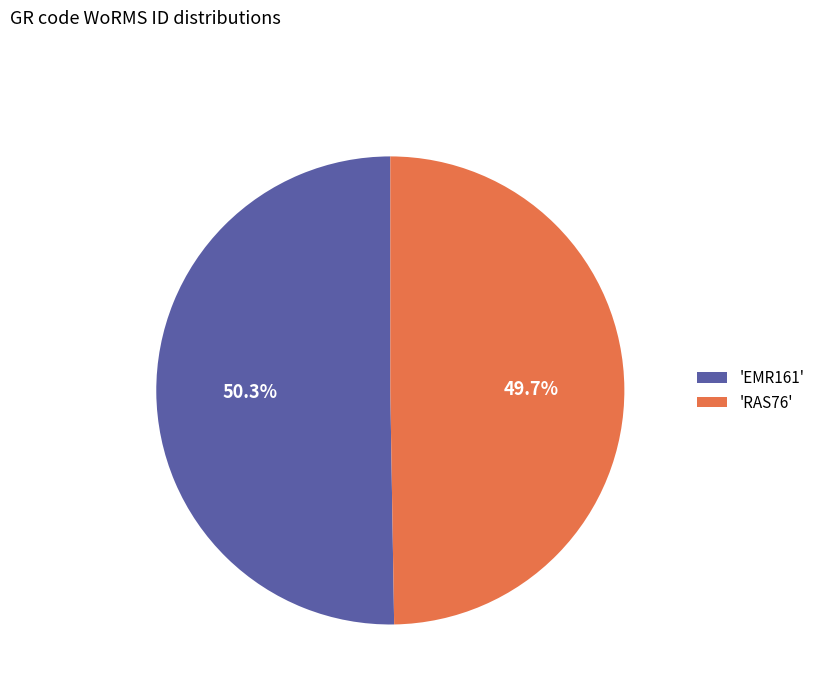

Which slice is the largest?

'EMR161'